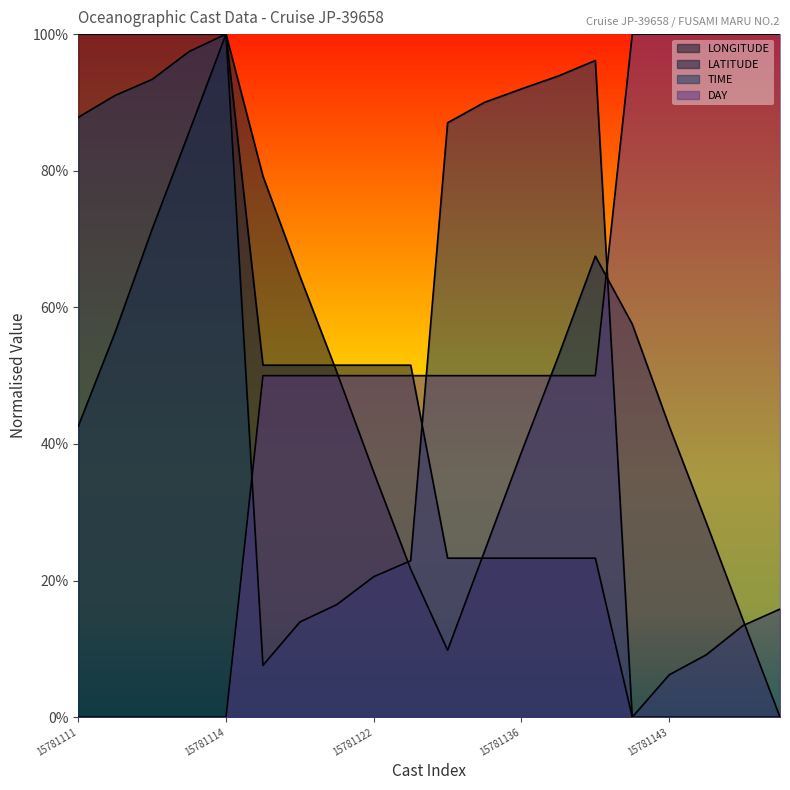

At which category does TIME reach its first local peak?

15781114